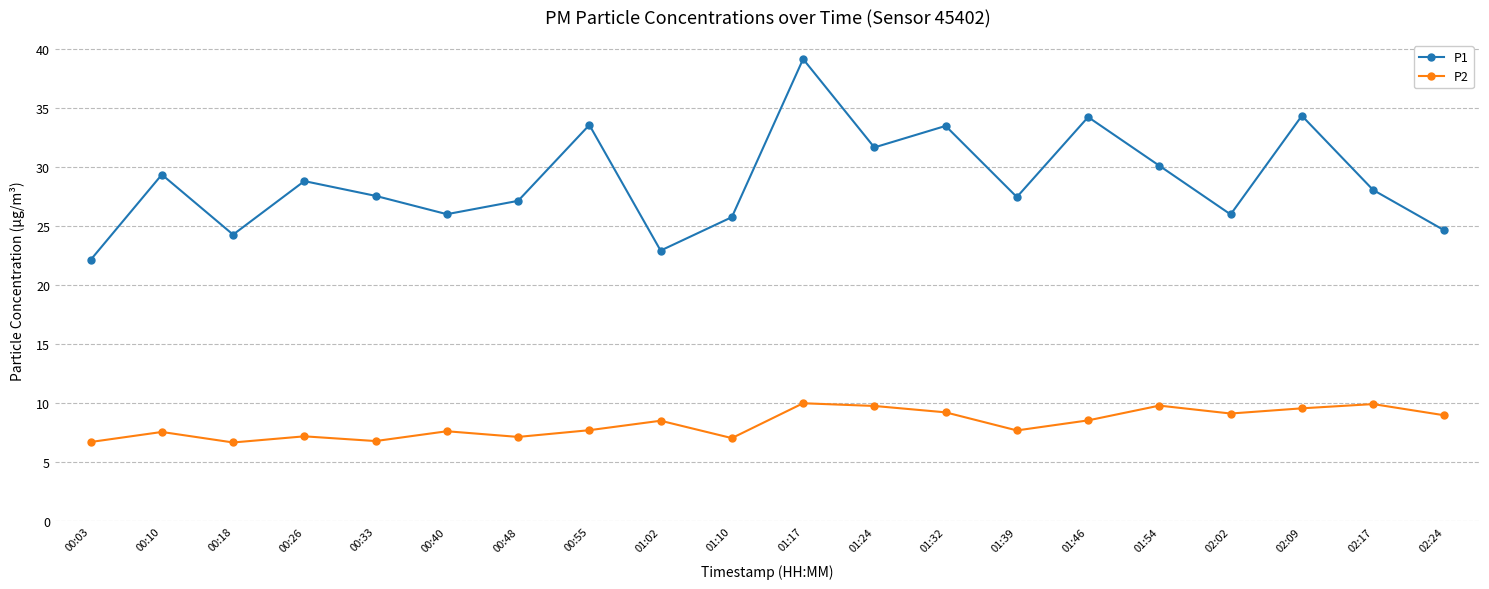

What is the lowest value of the P1 series?

22.1